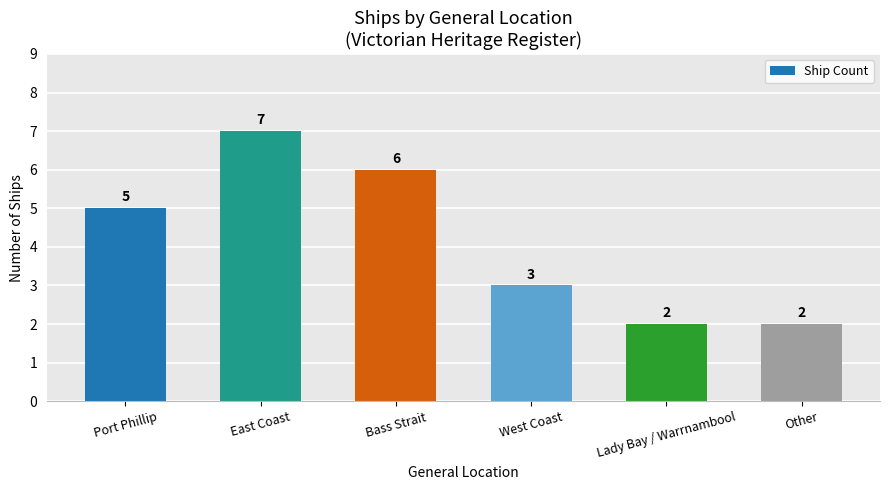

What is the greatest value displayed?

7